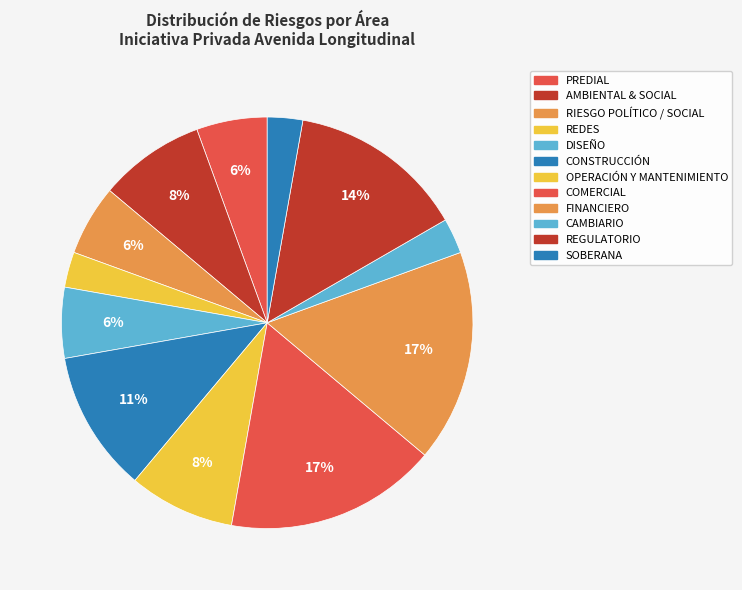

The REDES slice represents 1% of the pie. True or false?

False